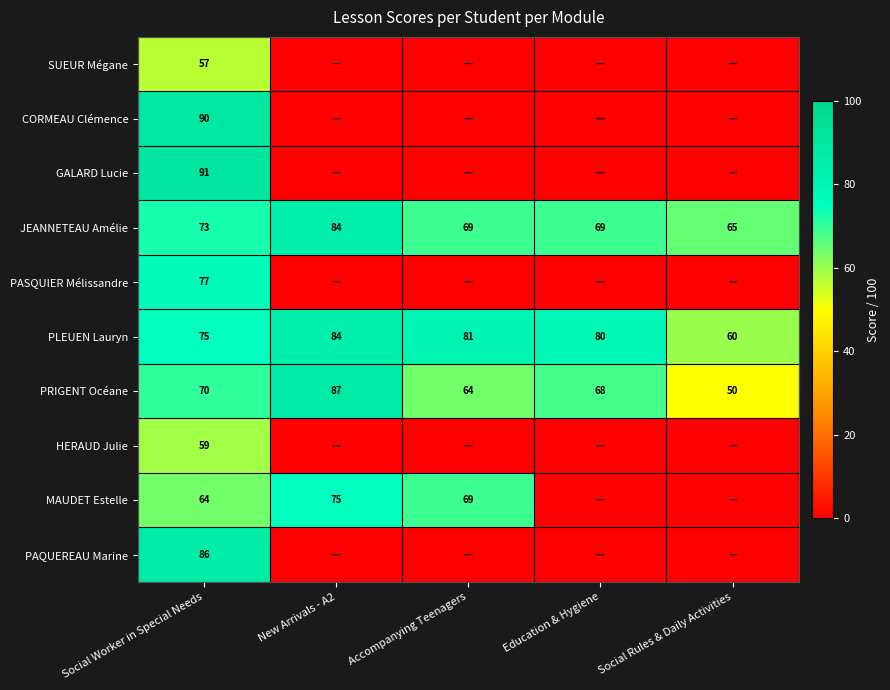

Between New Arrivals - A2 and Accompanying Teenagers, which is larger?

New Arrivals - A2